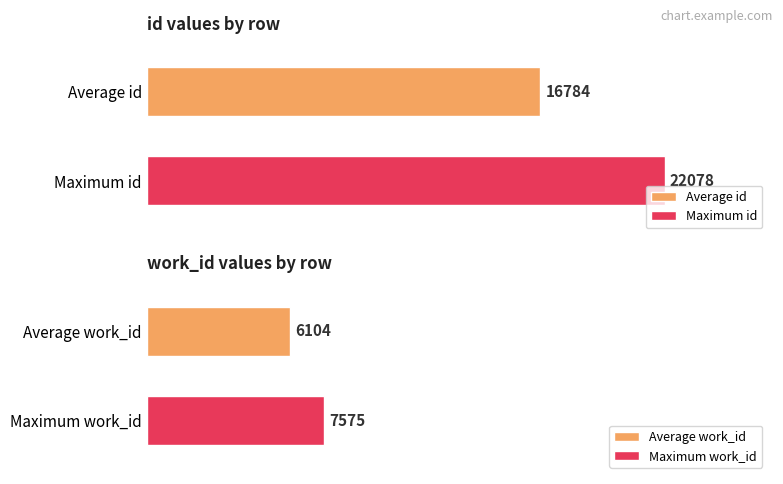

True or false: work_id has a value of 9777 at 2003-12-29.

False